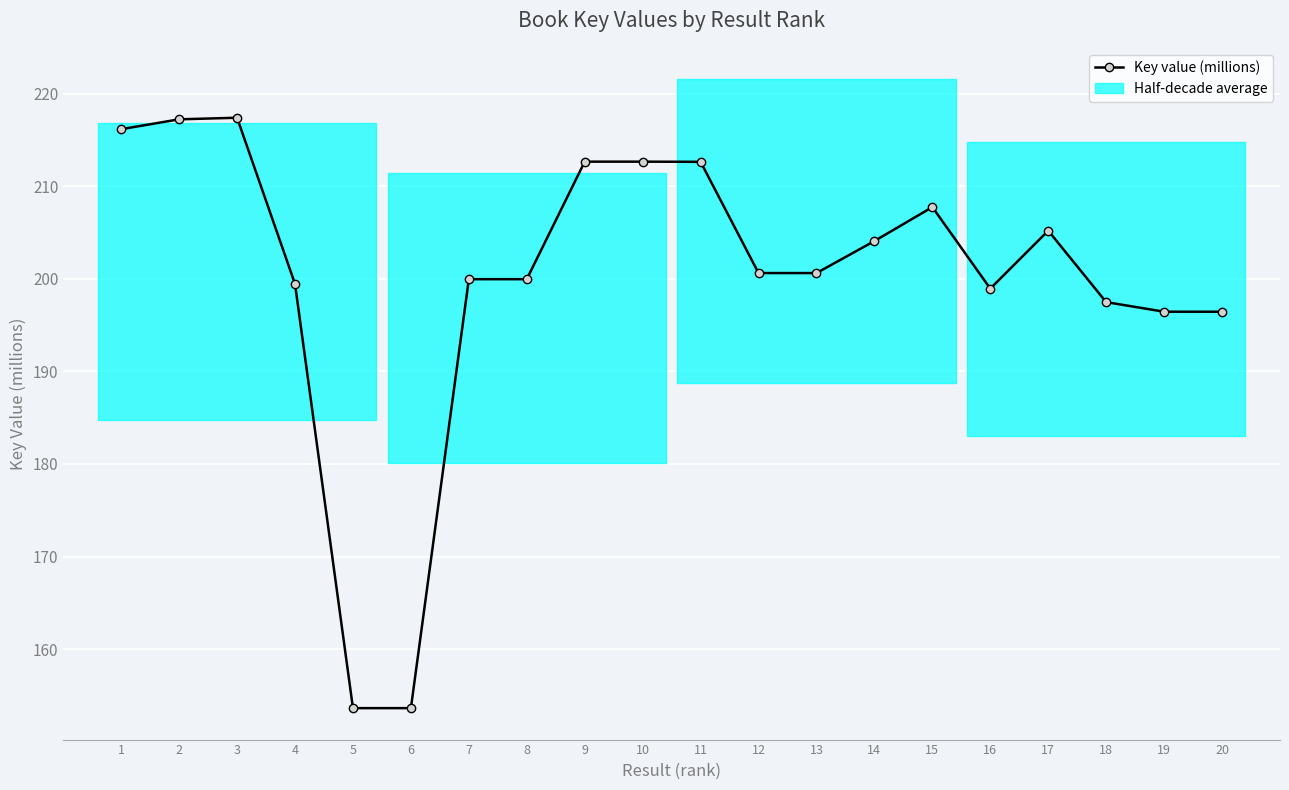

What is the value of the 11th point from the left?

212.6